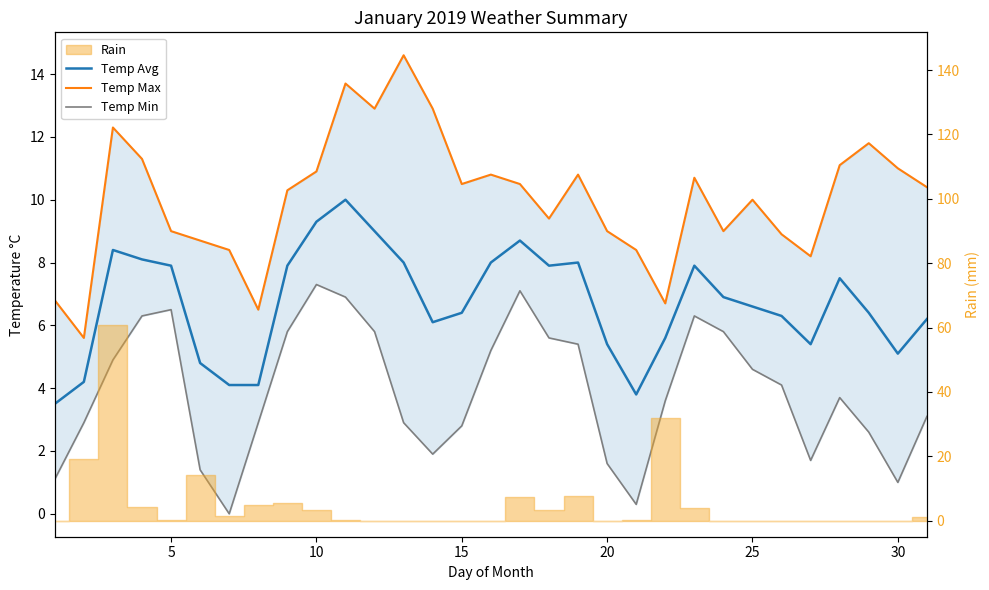

What is the difference between the second highest and second lowest values in the Temp Avg series?

5.5